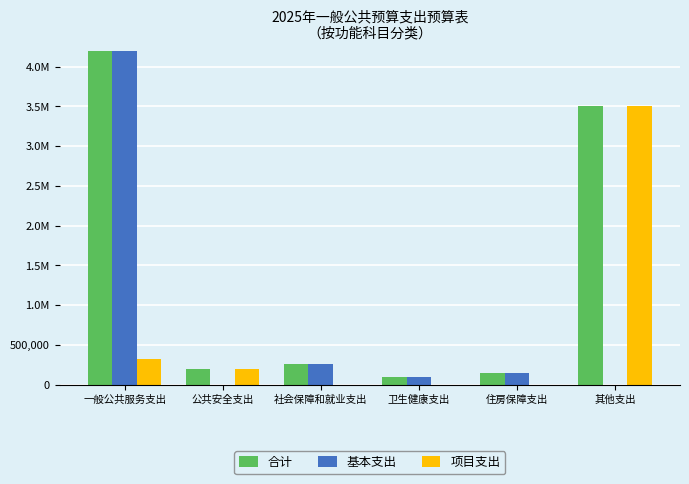

How many bars are there in each group?

3